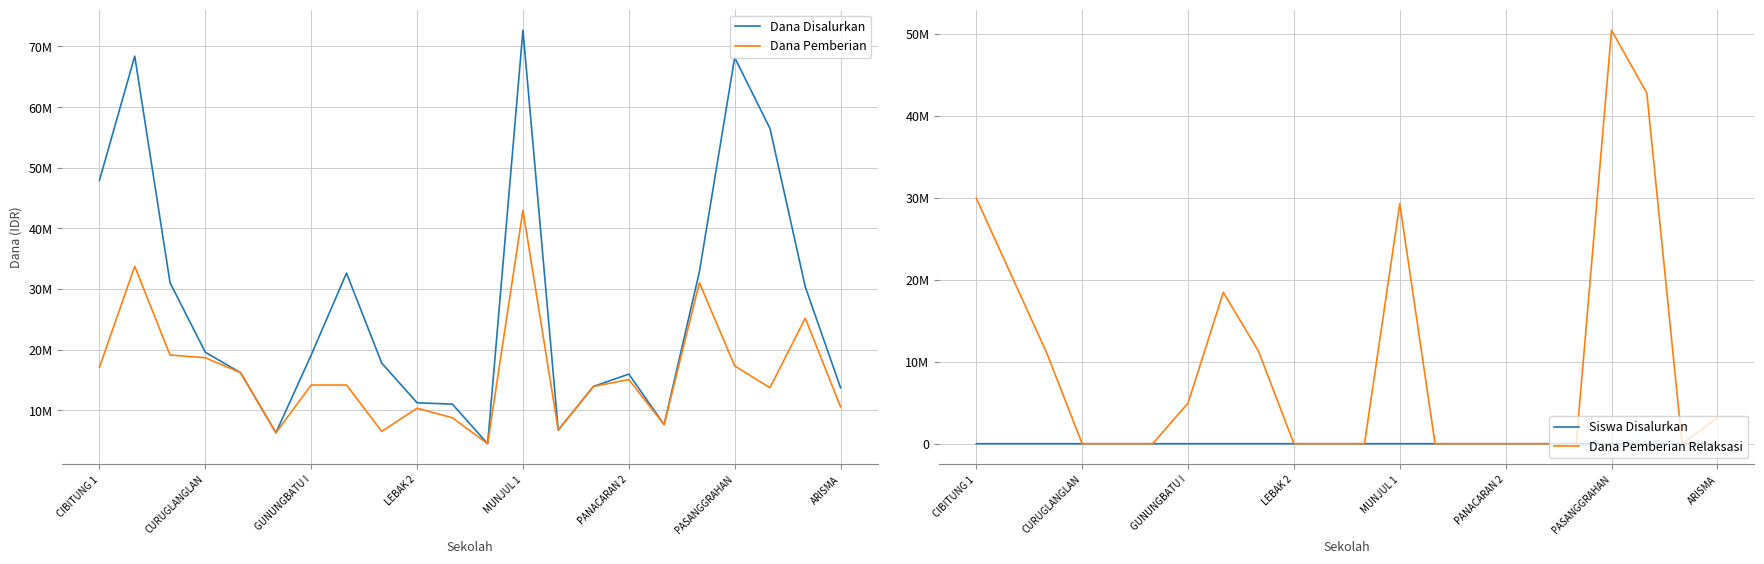

True or false: Dana Disalurkan and Dana Pemberian cross at least once.

False